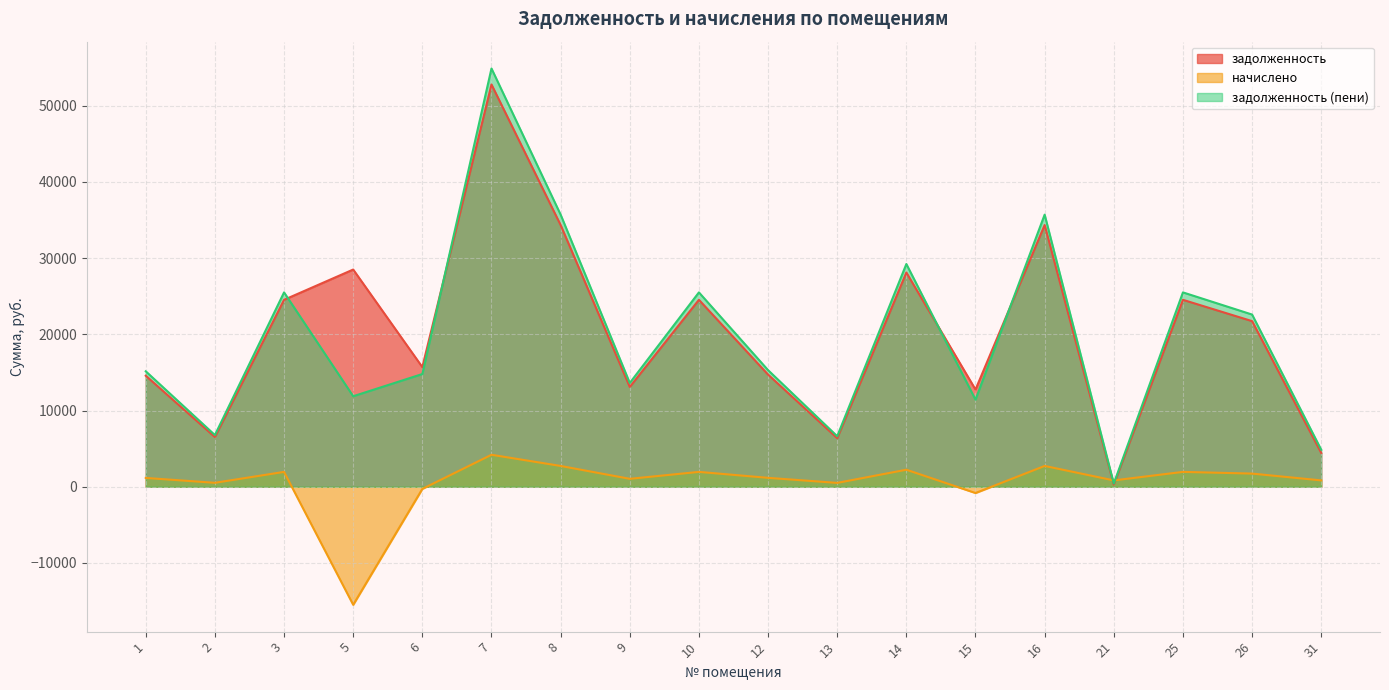

Which series has the largest range (max minus min)?

задолженность (пени)